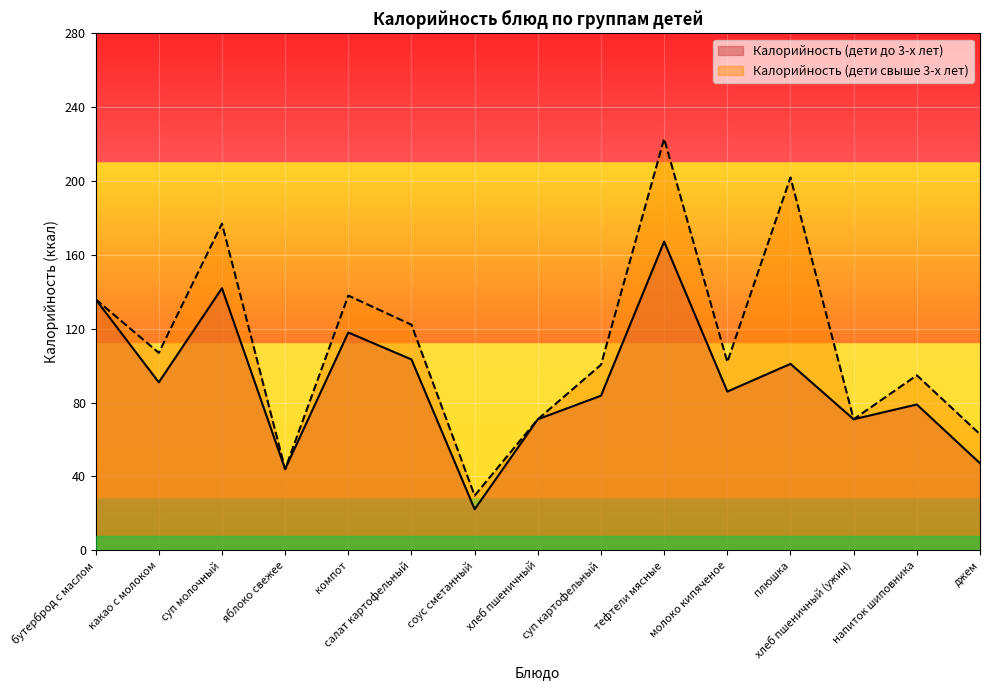

What is the total value across all series at молоко кипяченое?

188.0